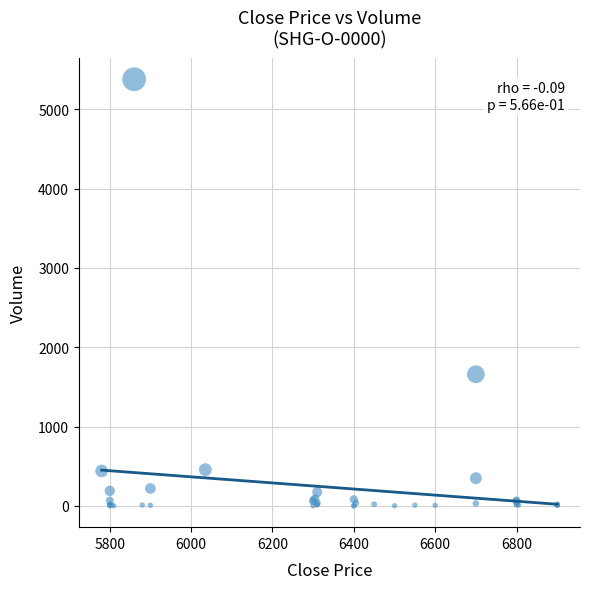

What Y value in the scatter plot is closest to 2690?

1660